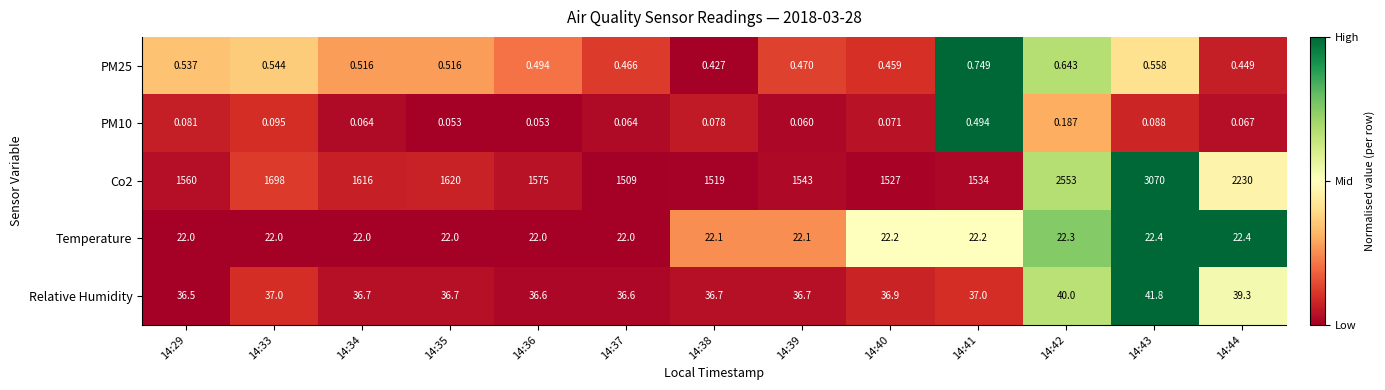

Count the number of data series in this chart.

5